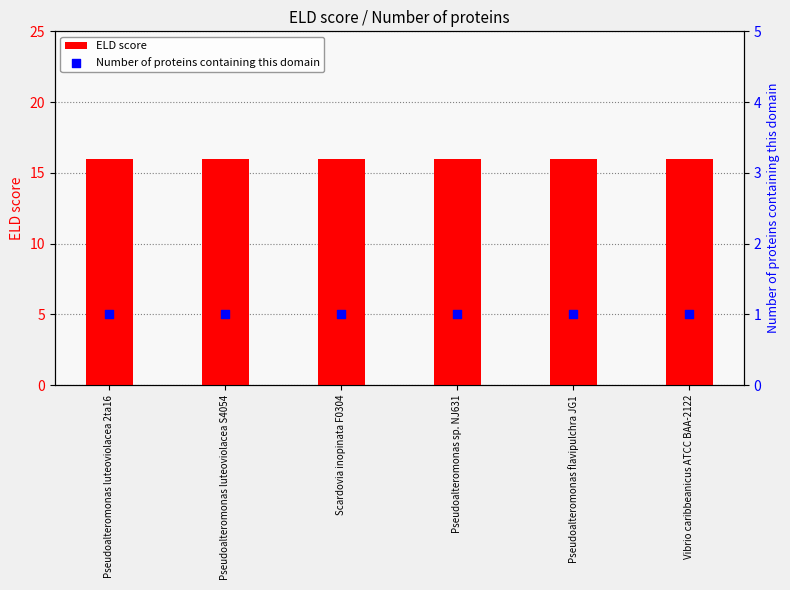

Which series reaches the minimum Y coordinate?

Number of proteins containing this domain